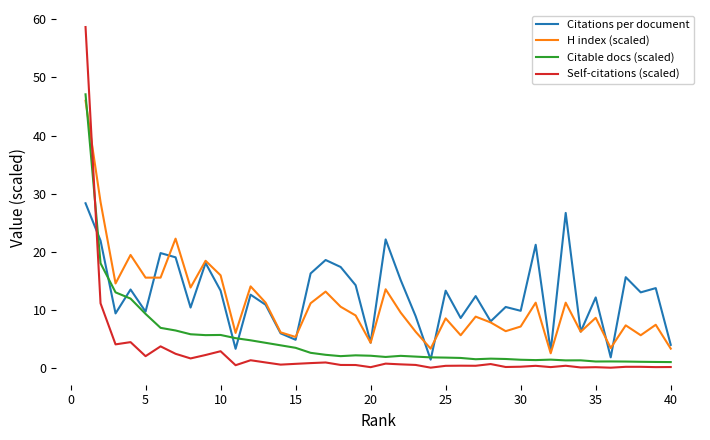

Which series has the widest spread of values?

Self-citations (scaled)